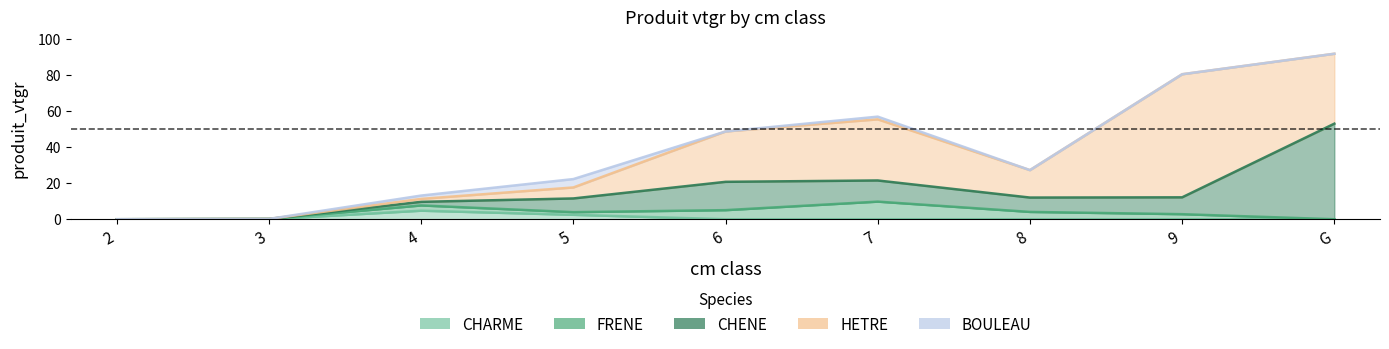

The BOULEAU series shows 1.5 at 7. True or false?

True